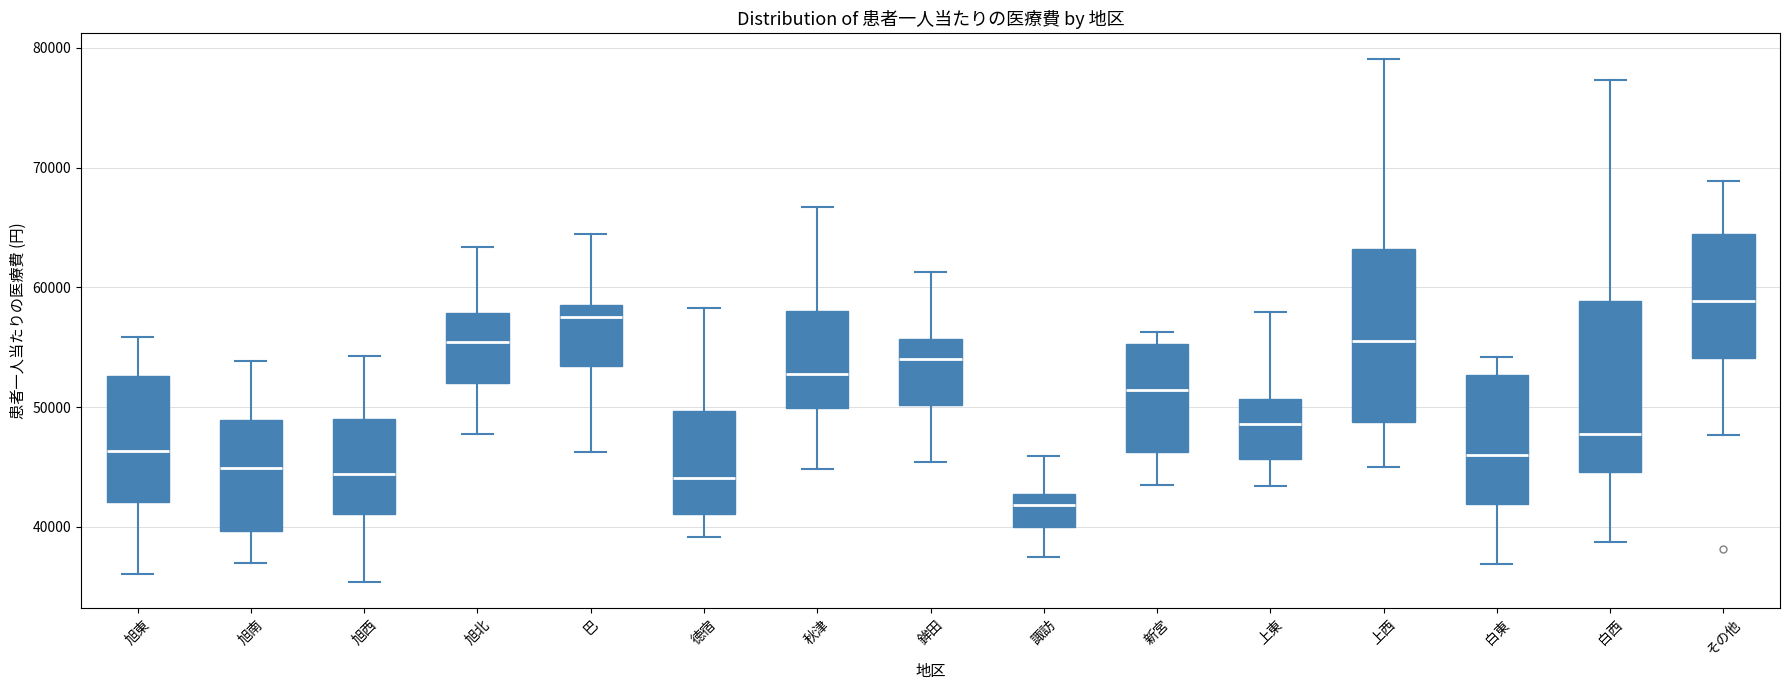

Reading left to right, read every box against the y-axis: the position of its median line, the range the box covers, and the ends of its whiskers. The values are not printed on the chart, so give them approximately, as read against the axis.

旭東: median 46000, box 42000 to 53000, whiskers 36000 to 56000
旭南: median 45000, box 40000 to 49000, whiskers 37000 to 54000
旭西: median 44000, box 41000 to 49000, whiskers 35000 to 54000
旭北: median 55000, box 52000 to 58000, whiskers 48000 to 63000
巴: median 58000 (just below the box's upper edge), box 53000 to 58000, whiskers 46000 to 64000
徳宿: median 44000, box 41000 to 50000, whiskers 39000 to 58000
秋津: median 53000, box 50000 to 58000, whiskers 45000 to 67000
鉾田: median 54000, box 50000 to 56000, whiskers 45000 to 61000
諏訪: median 42000, box 40000 to 43000, whiskers 37000 to 46000
新宮: median 51000, box 46000 to 55000, whiskers 43000 to 56000
上東: median 49000, box 46000 to 51000, whiskers 43000 to 58000
上西: median 55000, box 49000 to 63000, whiskers 45000 to 79000
白東: median 46000, box 42000 to 53000, whiskers 37000 to 54000
白西: median 48000, box 45000 to 59000, whiskers 39000 to 77000
その他: median 59000, box 54000 to 64000, whiskers 48000 to 69000